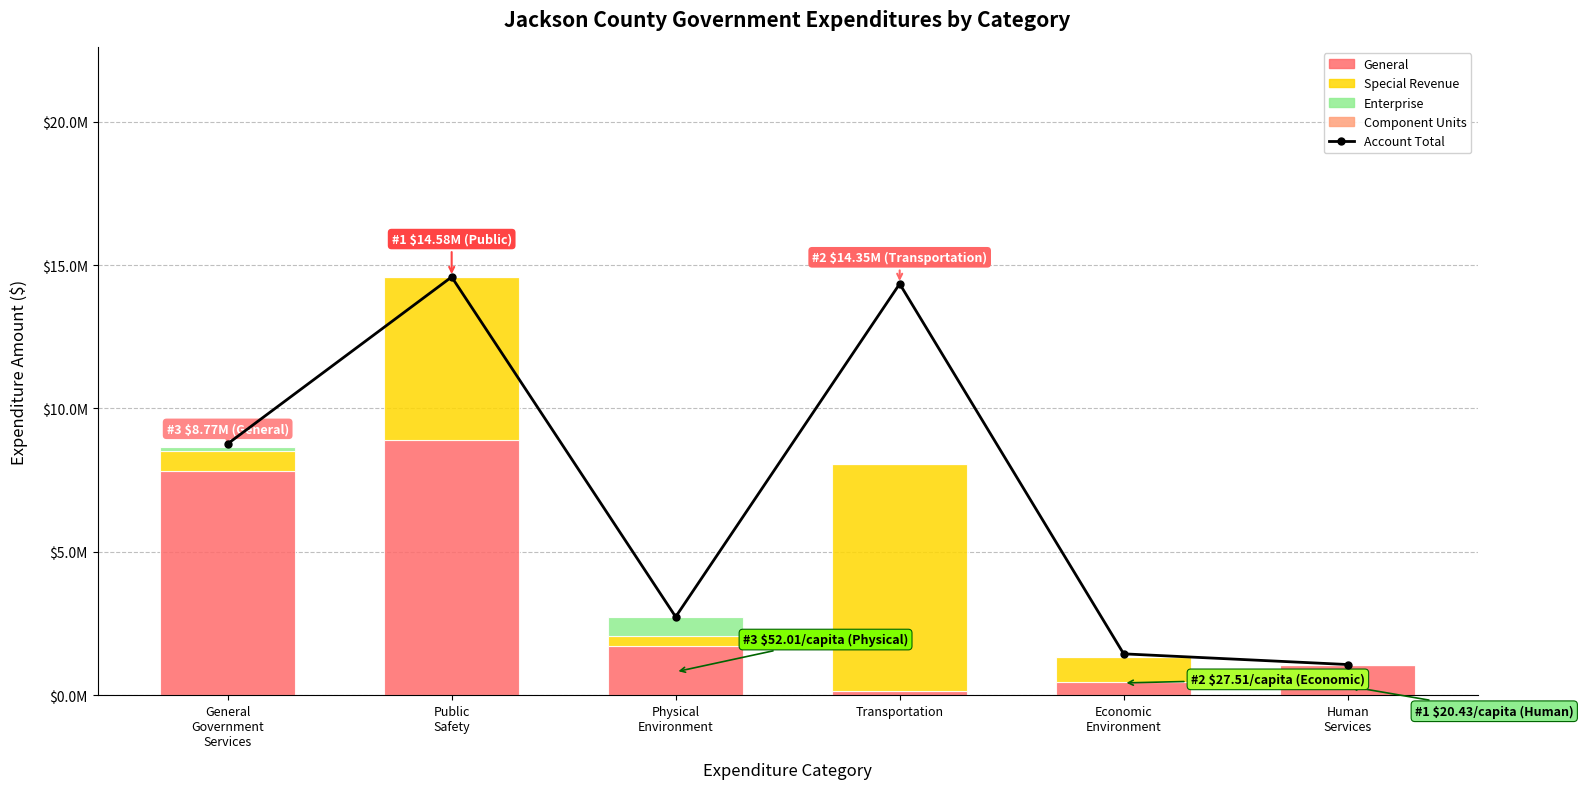

How many Enterprise values are between 0 and 131671?

5